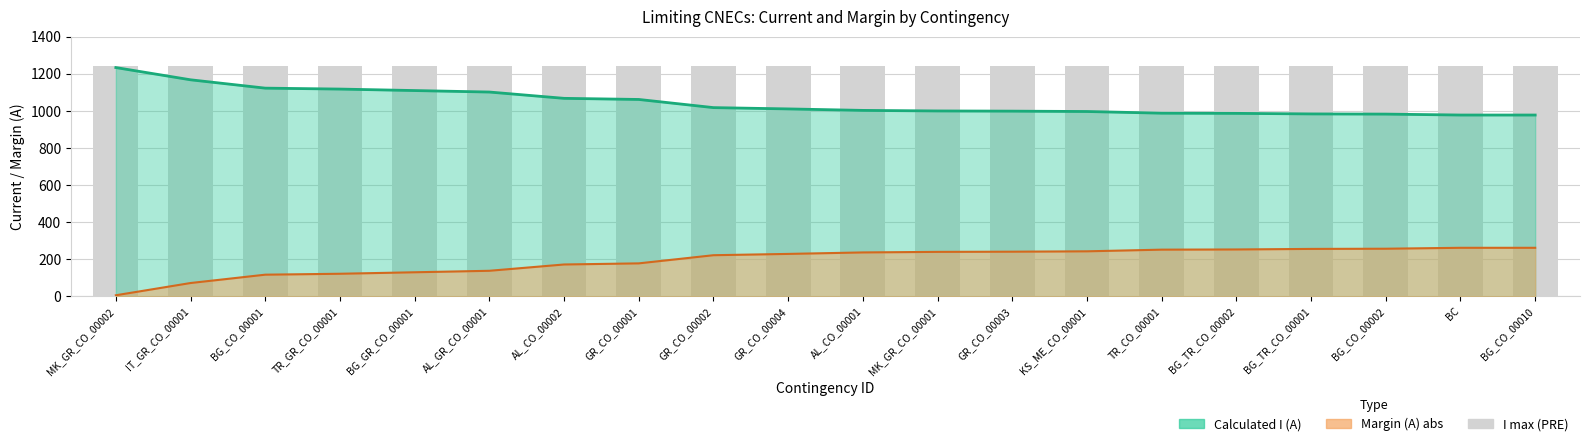

What is the label of the 12th bar from the left?

MK_GR_CO_00001